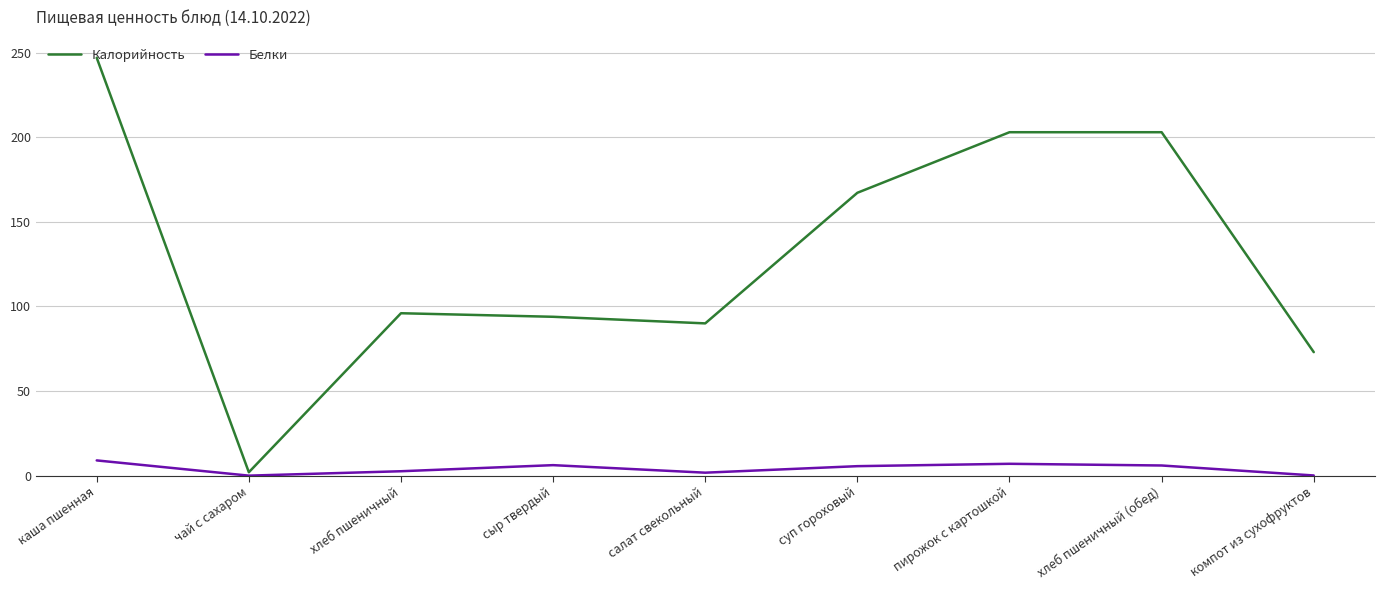

At how many categories does at least one series exceed 180?

3